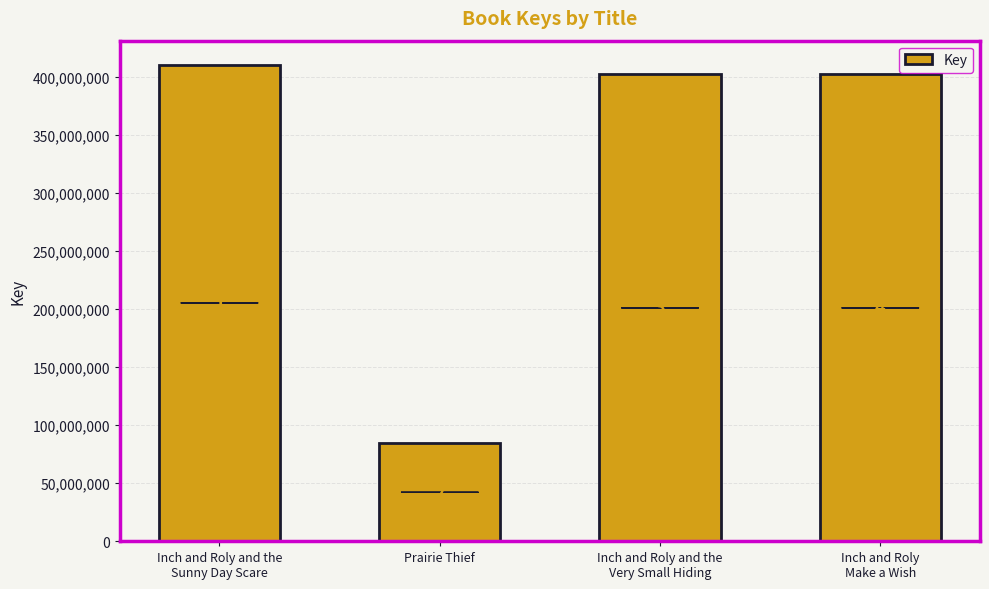

Rank the categories by value from highest to lowest.

Inch and Roly and the
Sunny Day Scare, Inch and Roly and the
Very Small Hiding, Inch and Roly
Make a Wish, Prairie Thief